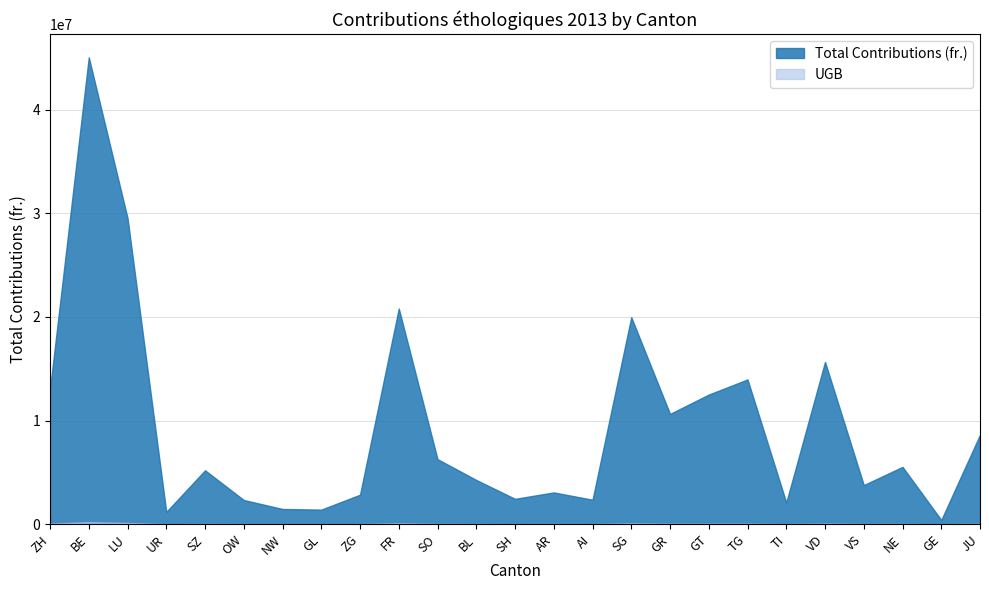

True or false: UGB and Total Contributions (fr.) intersect in this chart.

False